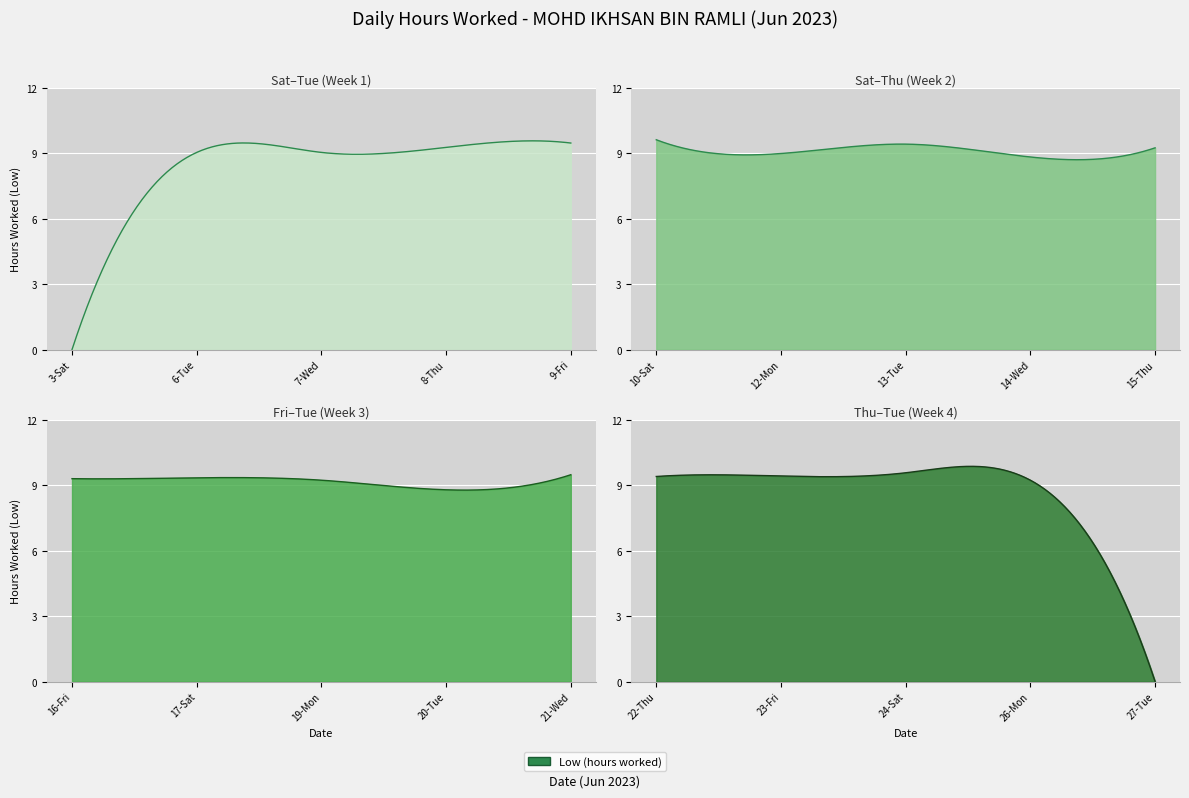

At which category does the chart reach its minimum across all series?

3-Sat